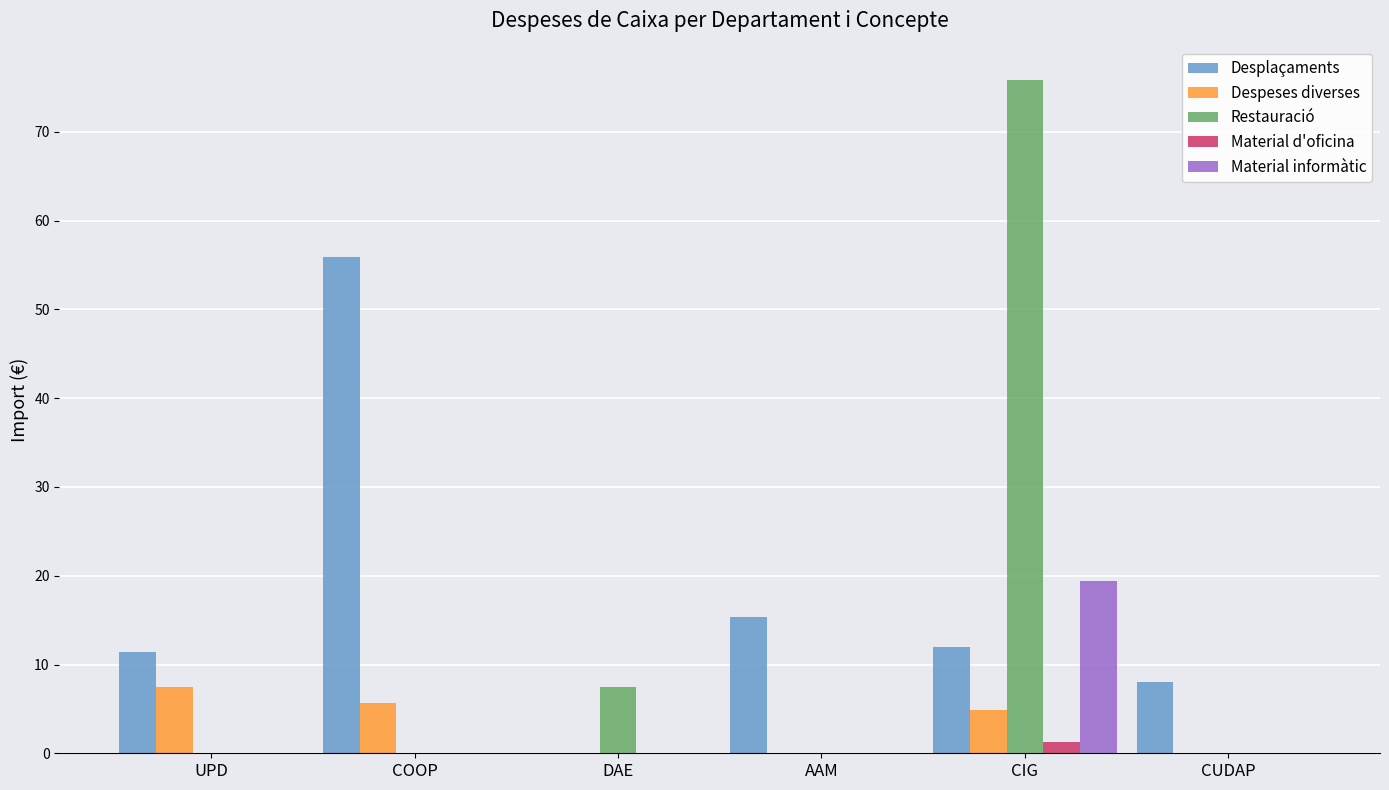

Which series changed the most between AAM and CIG?

Restauració